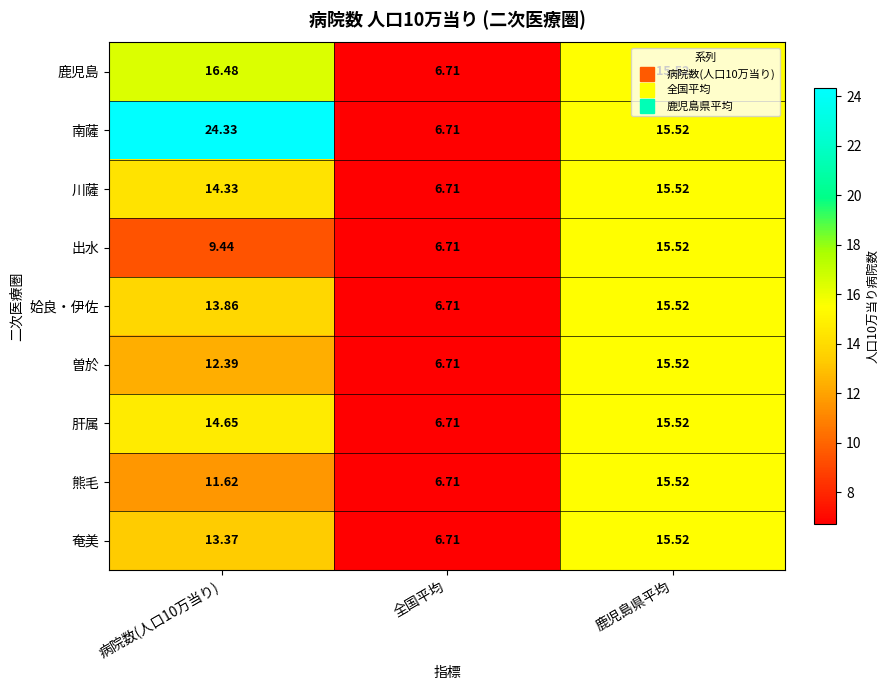

Between 病院数(人口10万当り) and 鹿児島県平均, which series saw the biggest shift?

南薩